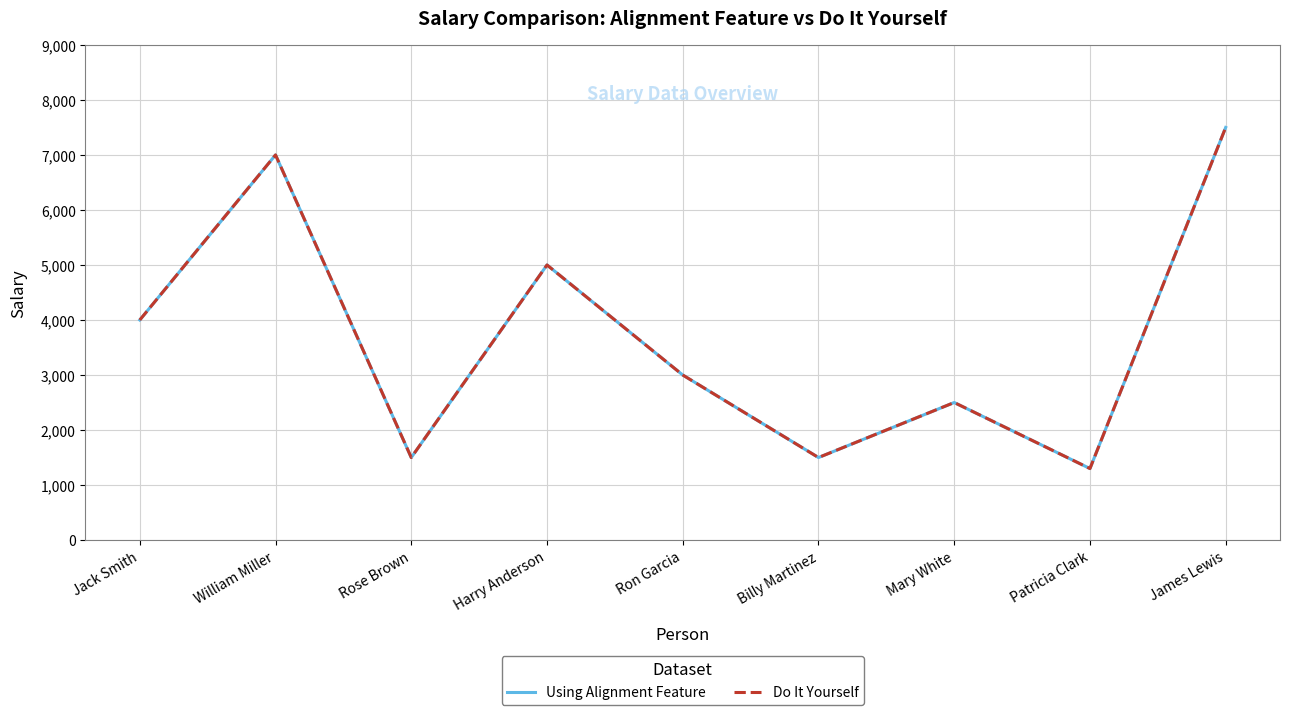

Where is Do It Yourself nearest to the value 4400?

Jack Smith